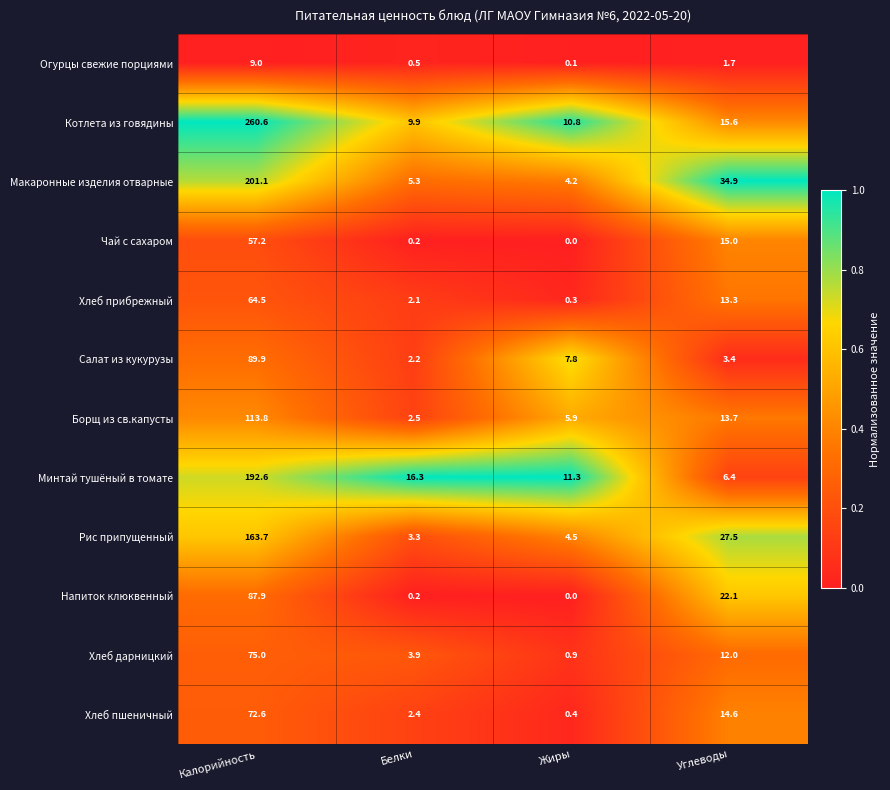

What is the sum of the Напиток клюквенный values at Калорийность and Углеводы?

110.0